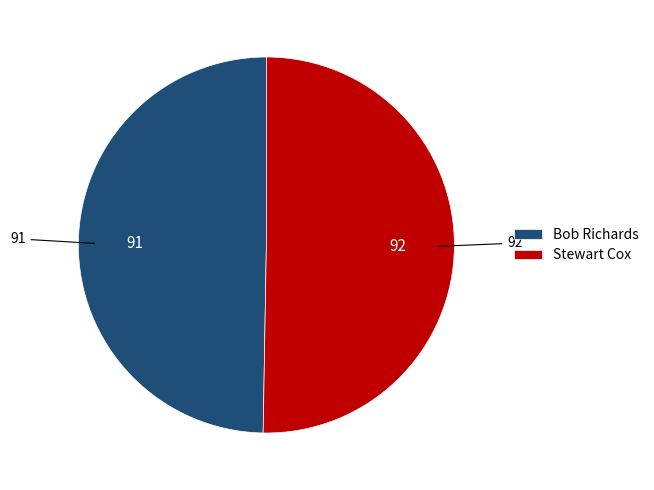

Does any single category account for the majority?

Yes